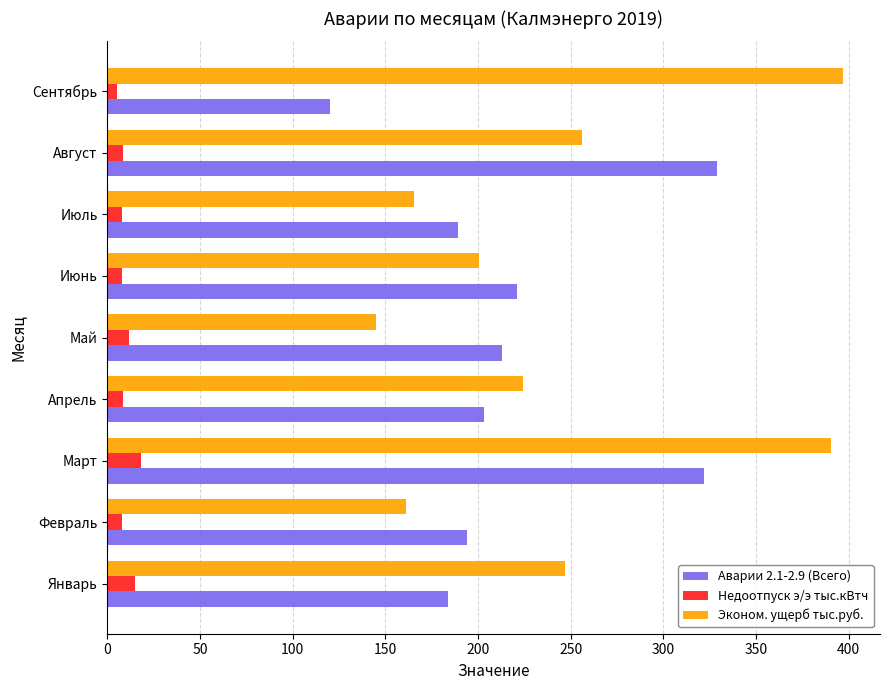

The Эконом. ущерб тыс.руб. series shows 390.5 at Март. True or false?

True